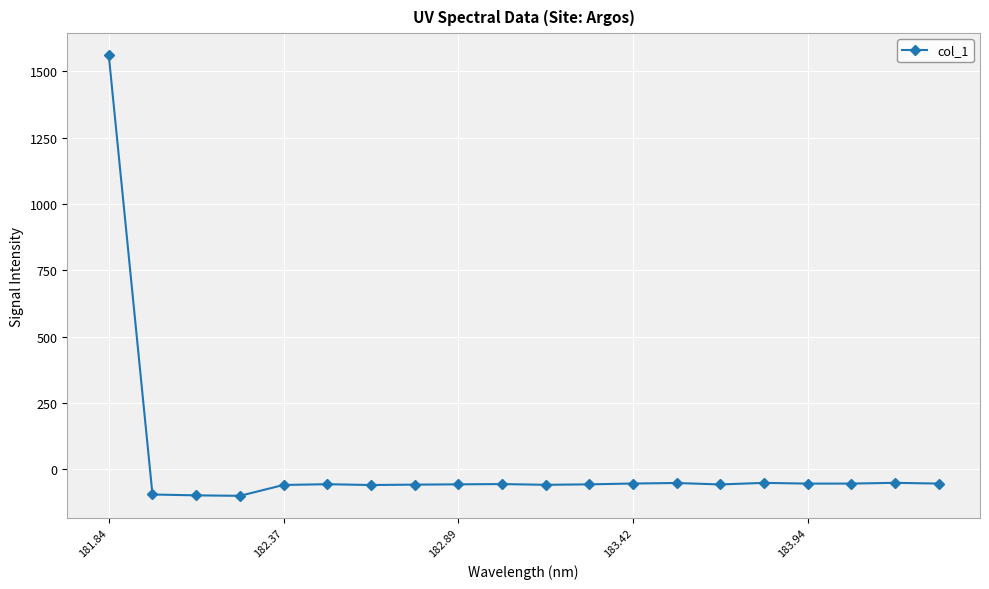

What is the maximum value shown in the chart?

1561.4